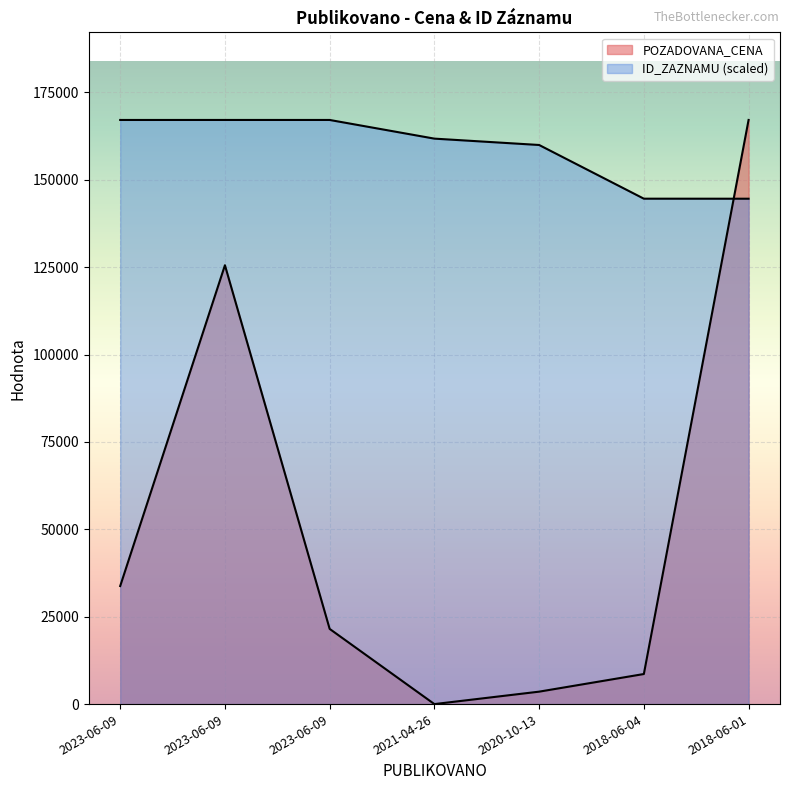

What is the value of the ID_ZAZNAMU point at the 1st from the left?

167096.6